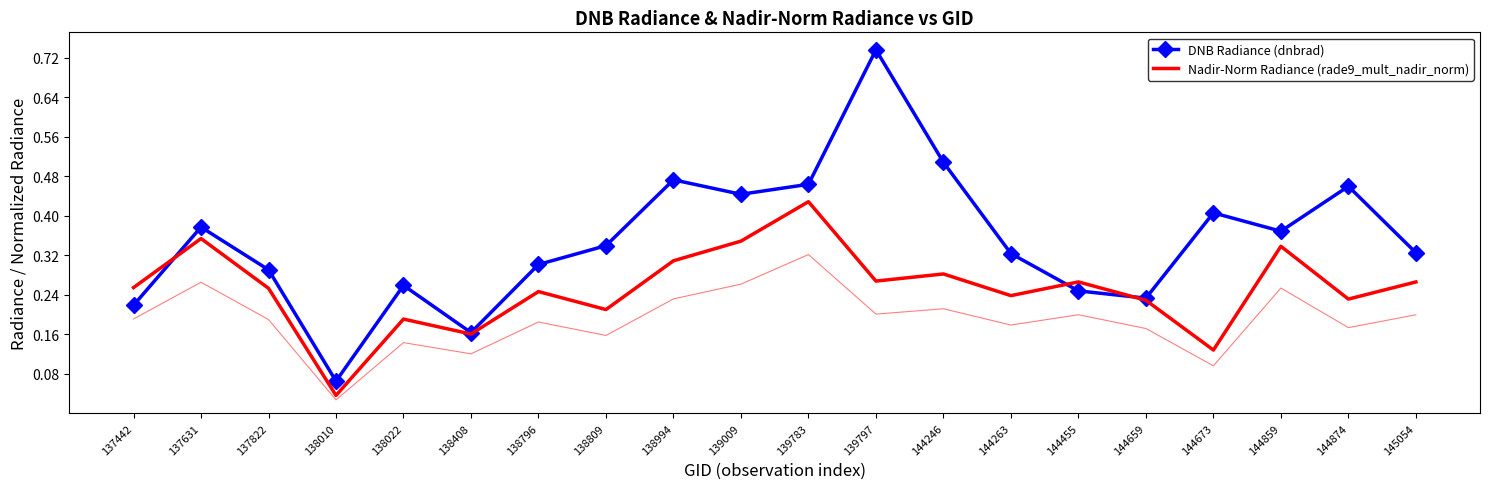

How many lines are shown in the chart?

2